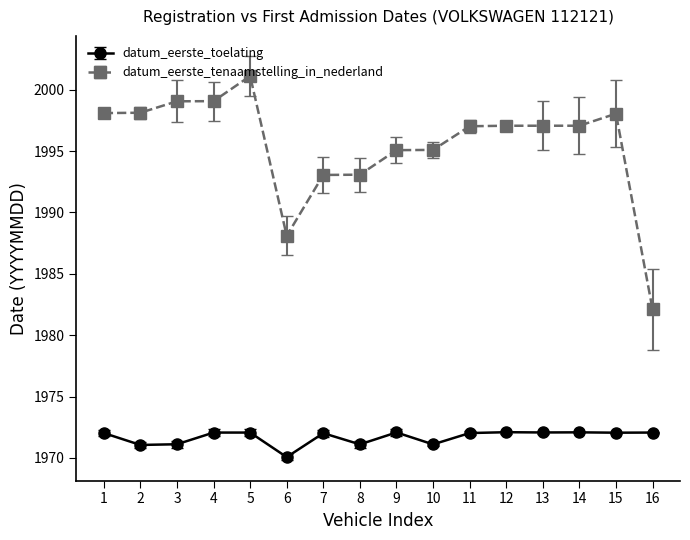

Is it true that datum_eerste_tenaamstelling_in_nederland equals 2001.1 at 5?

True